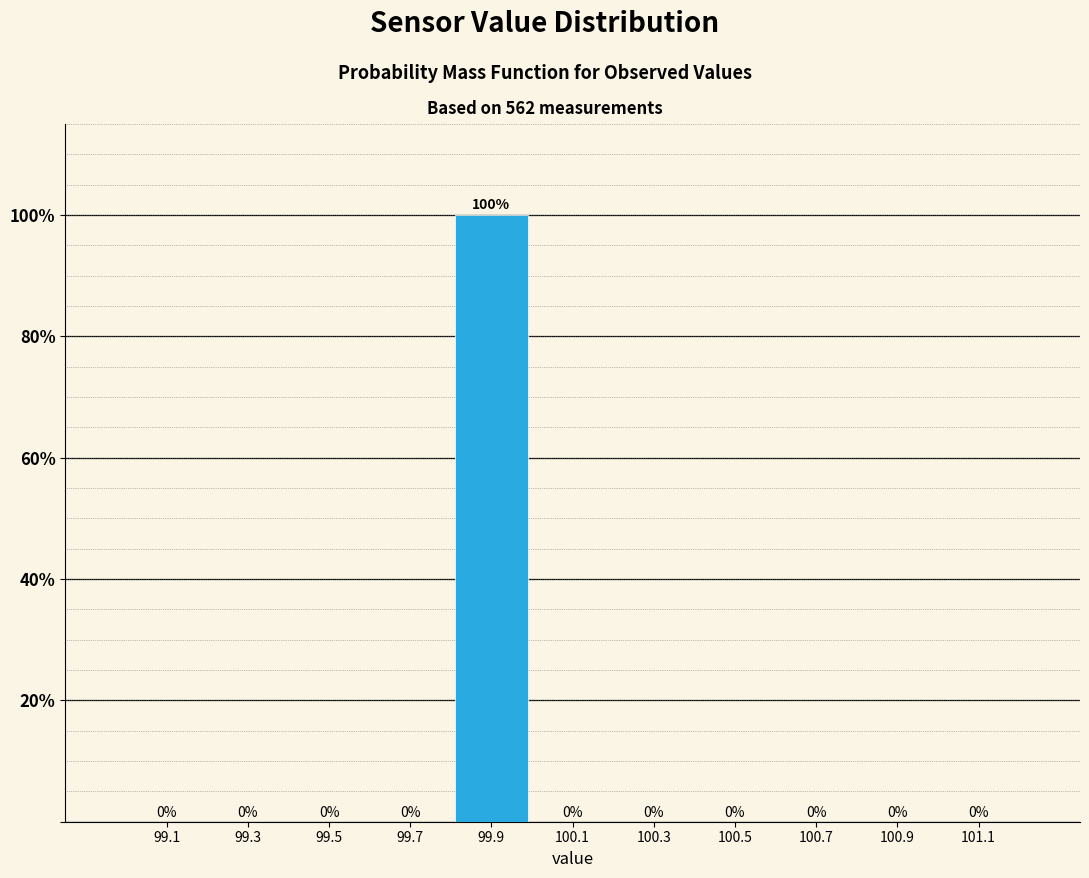

Reading left to right, list every bar in this chart as the range it spans on the x-axis followed by its height.

99.0 to 99.2: 0
99.2 to 99.4: 0
99.4 to 99.6: 0
99.6 to 99.8: 0
99.8 to 100.0: 100
100.0 to 100.2: 0
100.2 to 100.4: 0
100.4 to 100.6: 0
100.6 to 100.8: 0
100.8 to 101.0: 0
101.0 to 101.2: 0